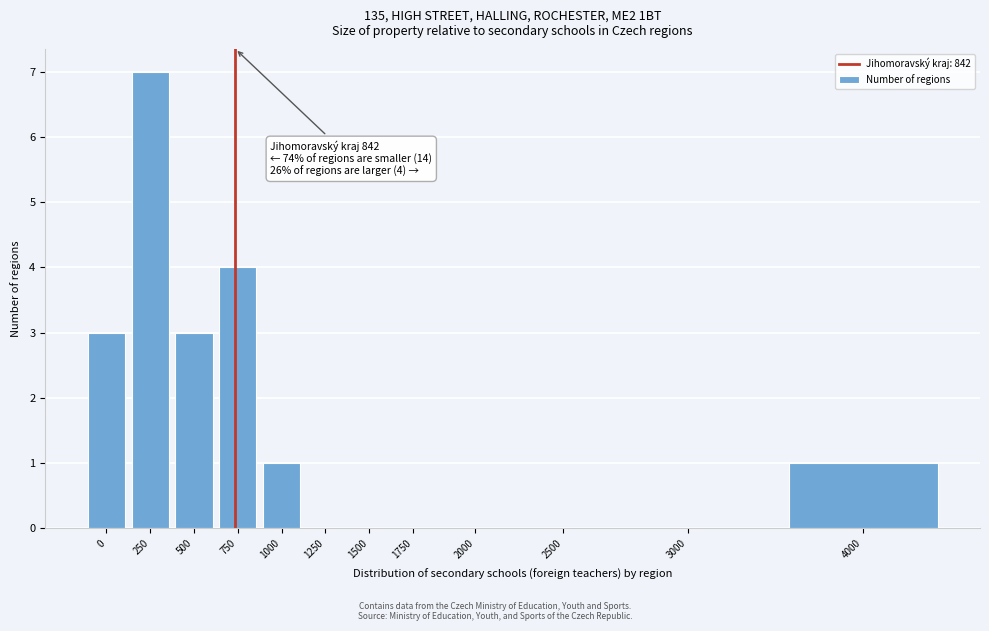

Reading right to left, list all the values displayed in this chart.

4000=1	3000=0	2500=0	2000=0	1750=0	1500=0	1250=0	1000=1	750=4	500=3	250=7	0=3